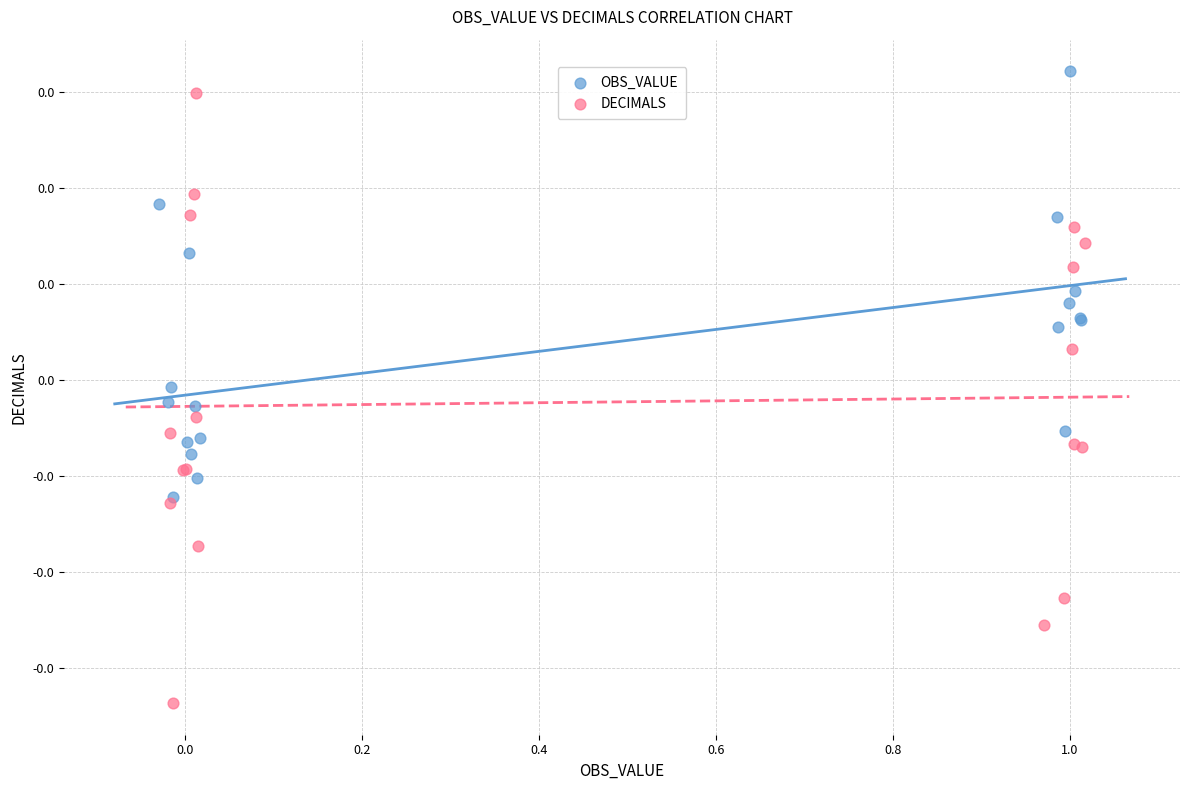

Which series reaches the maximum Y coordinate?

OBS_VALUE